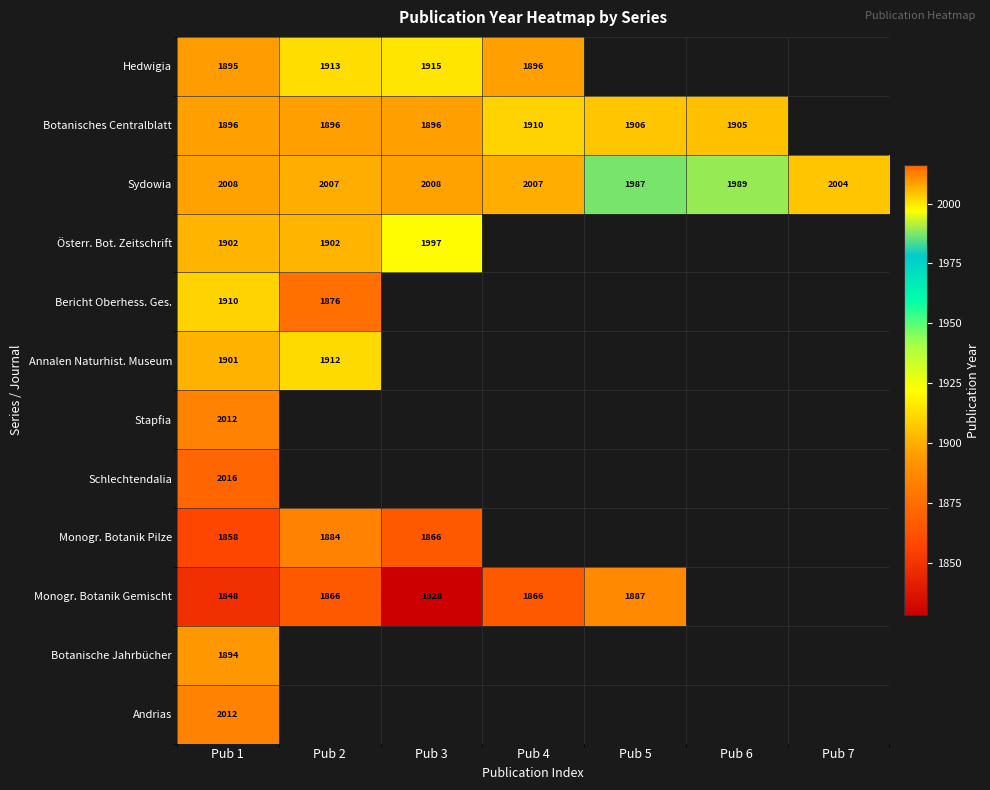

The Sydowia series shows 3097.0 at Pub 2. True or false?

False